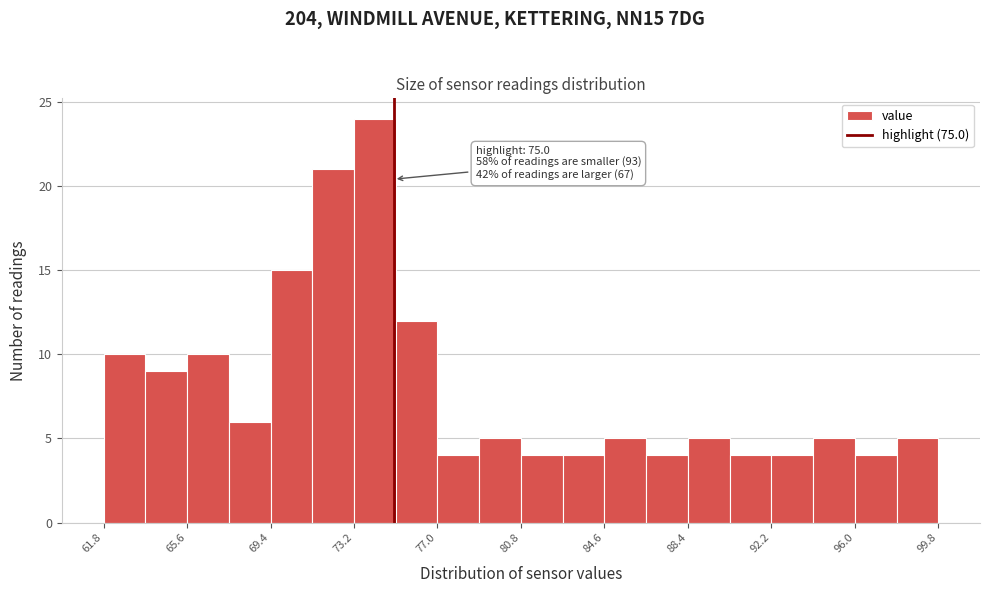

Around what value on the x-axis is the tallest bar? Give the approximate position of its centre, as read against the axis.

74.0